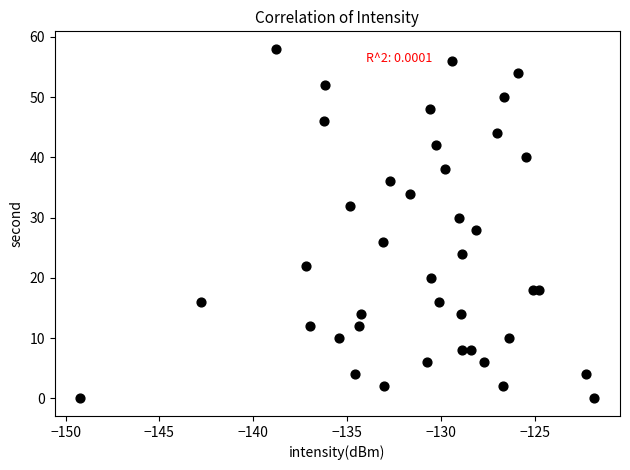

What is the range of Y values (max minus min)?

58